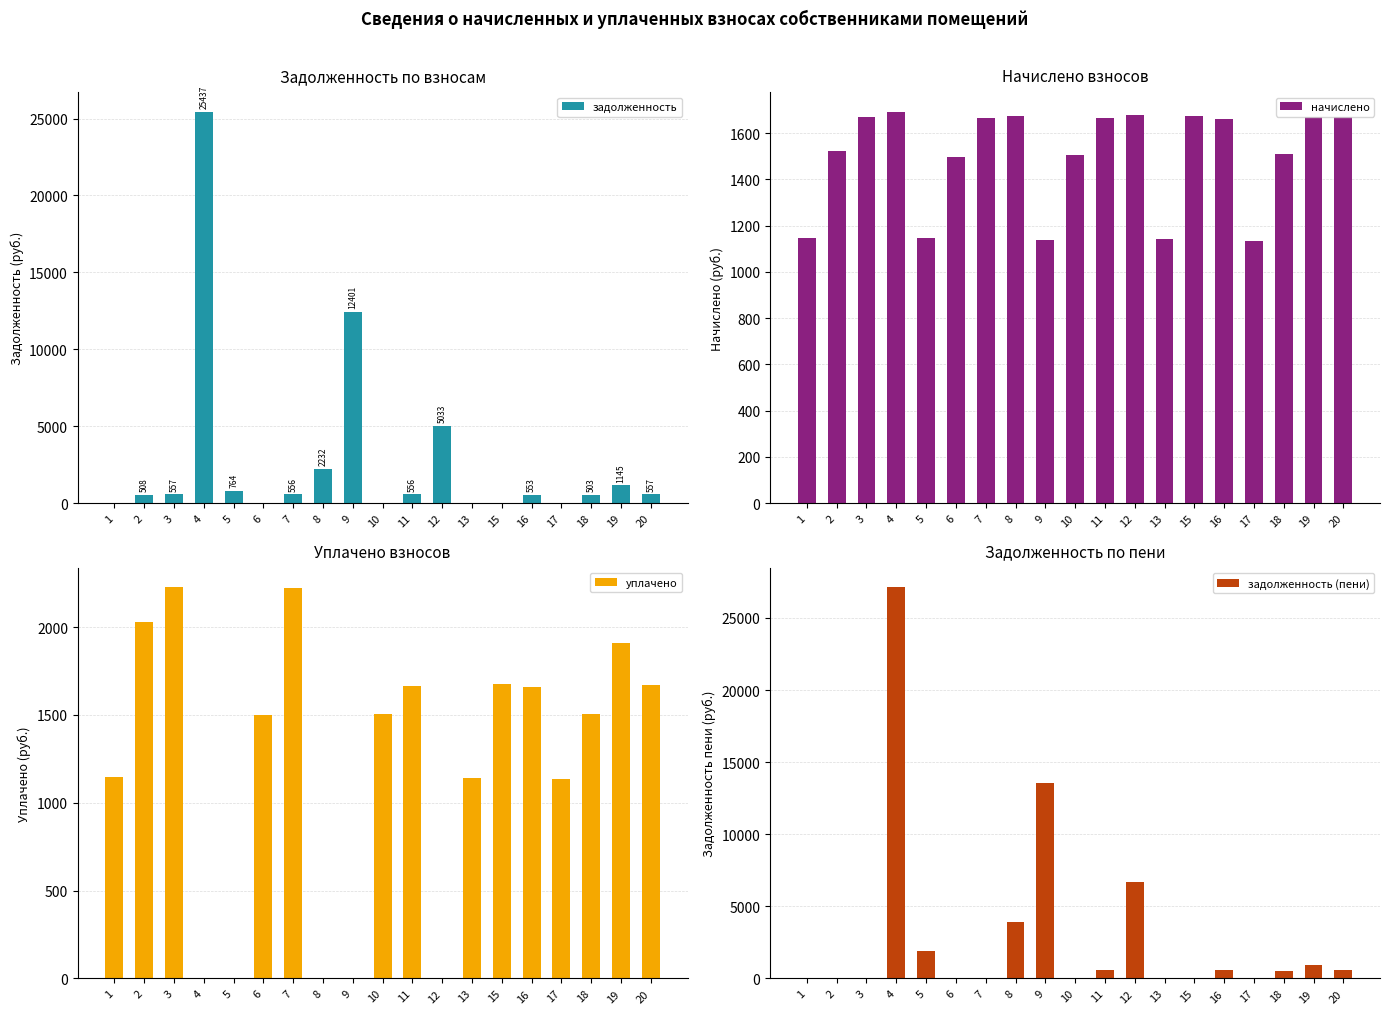

At which label does задолженность (пени) reach its peak?

4